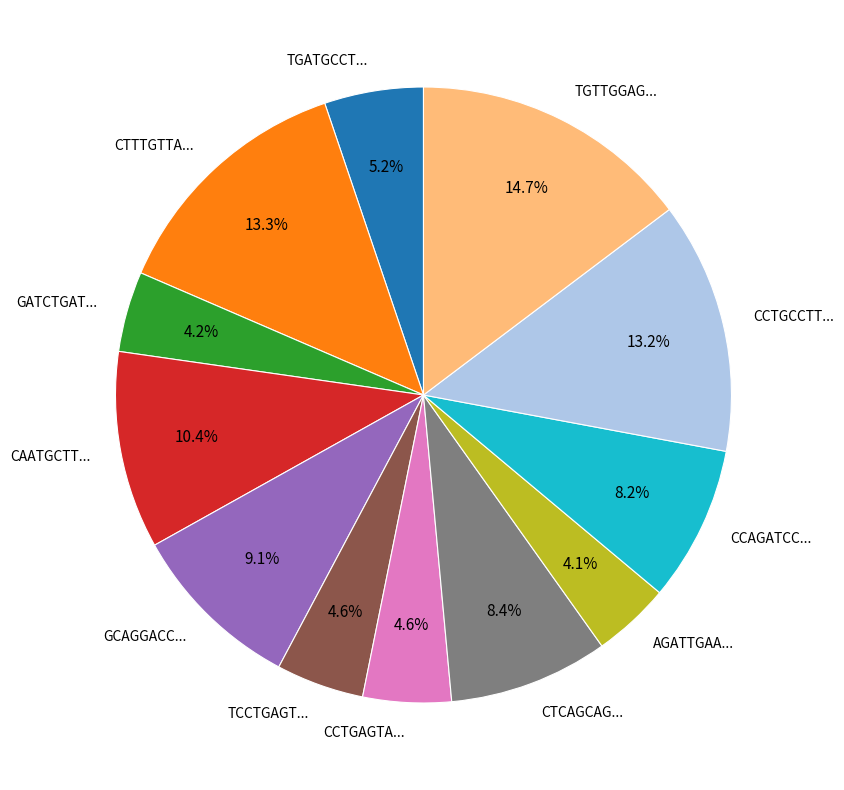

Is there any slice that represents more than half of the pie?

No